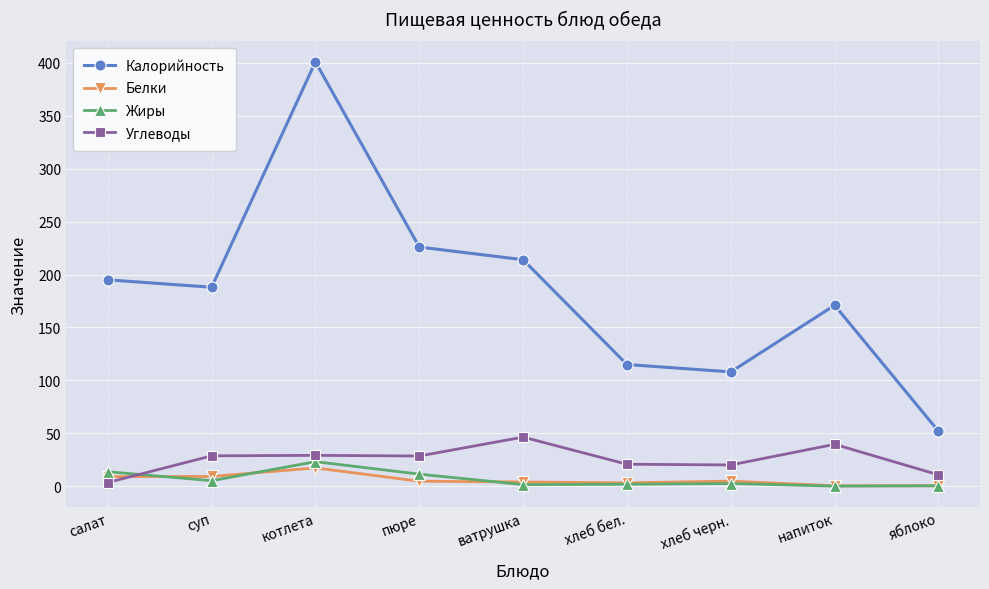

At which category is the sum across all series the highest?

котлета